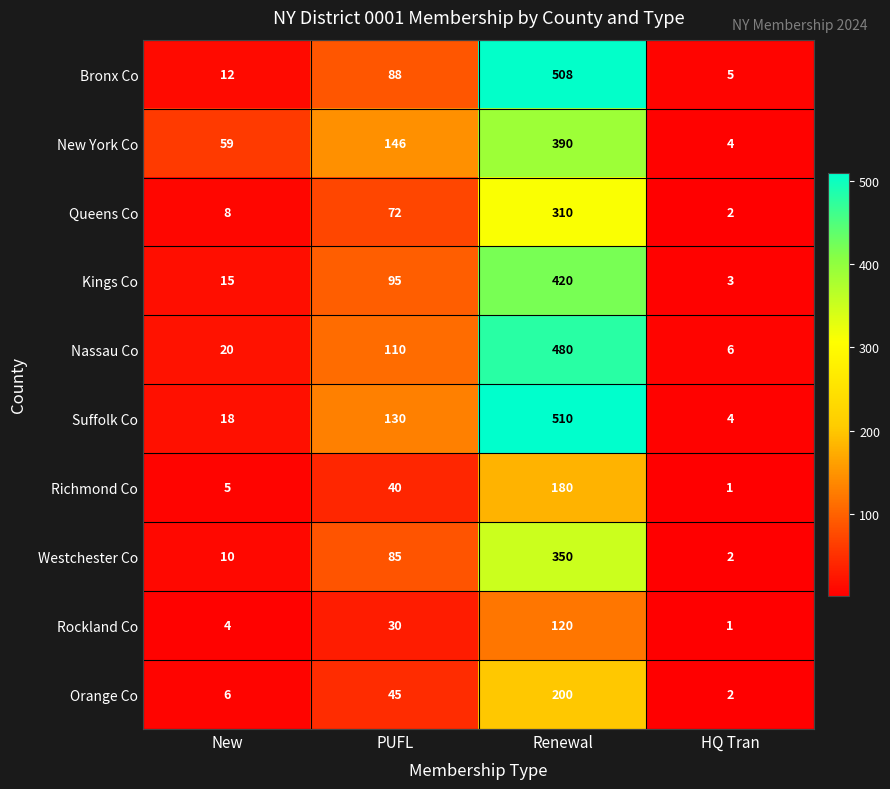

The Kings Co series shows 2 at HQ Tran. True or false?

False